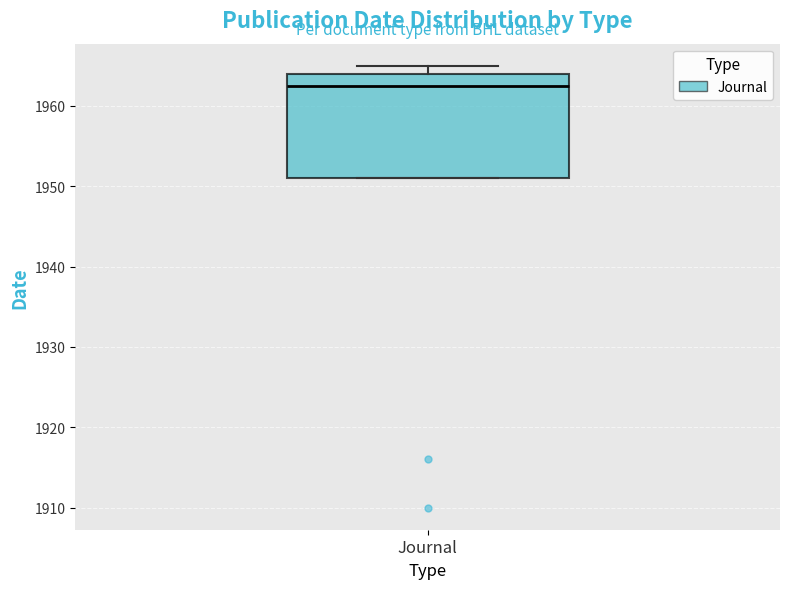

Transcribe this box plot: give where the median line is, the range the box spans, and where the two whiskers end, as read against the y-axis. The values are not printed on the chart, so give them approximately, as read against the axis.

median 1963, box 1951 to 1964, whiskers 1951 to 1965